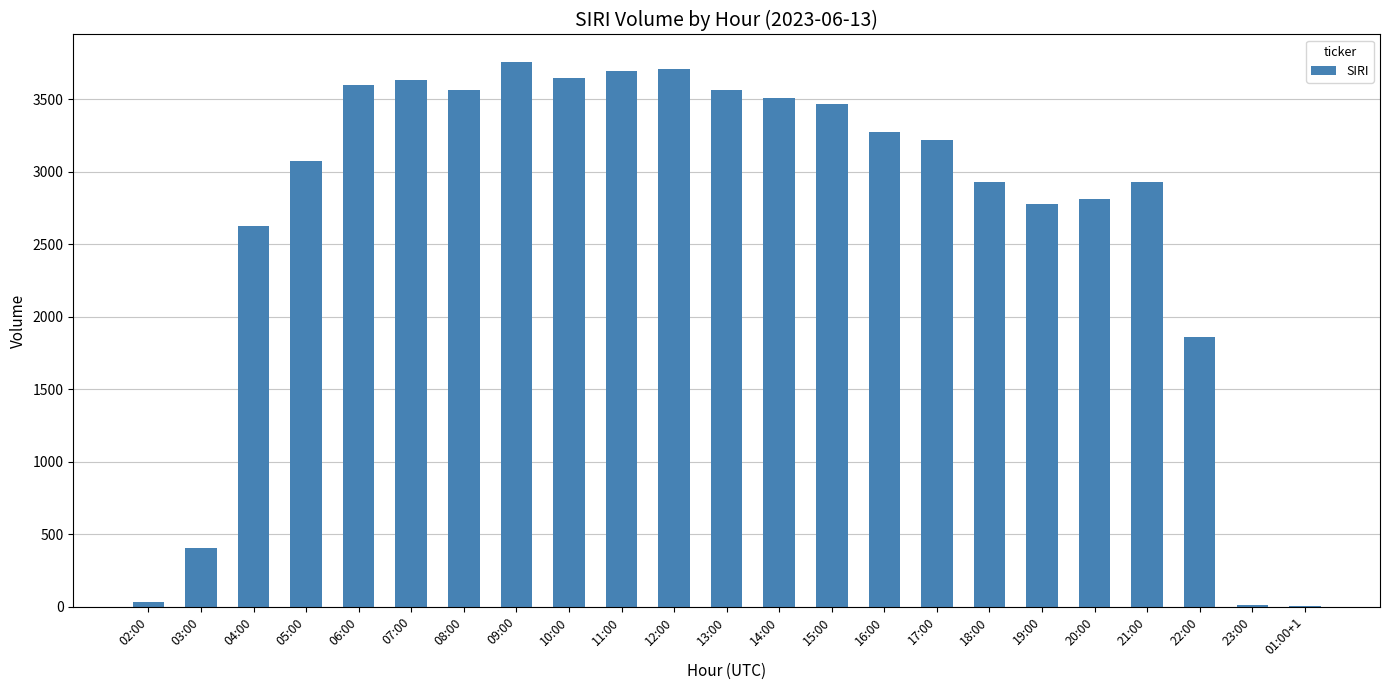

At which label does the data first exceed 3222?

06:00